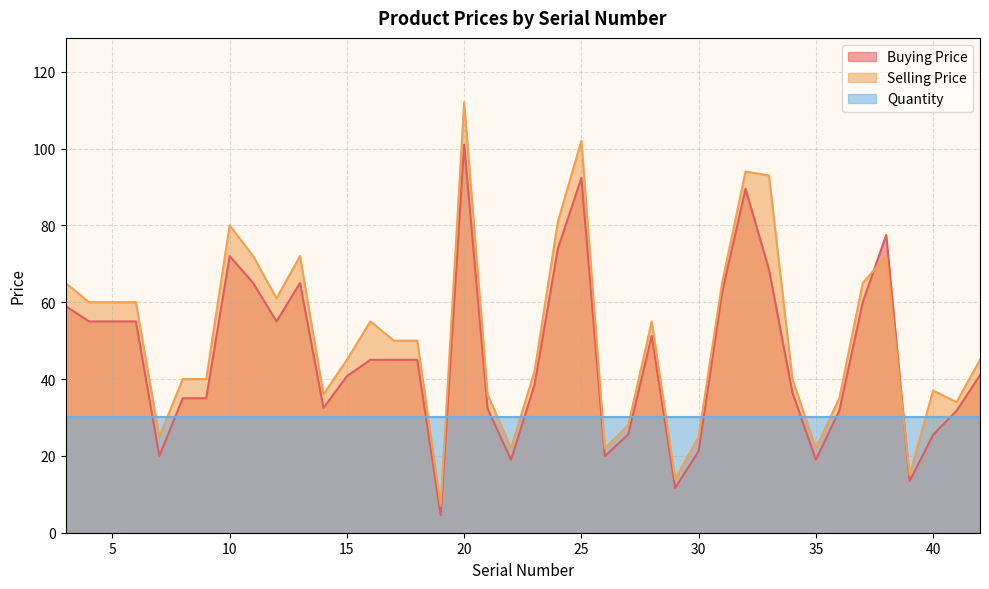

What is the value of the Selling Price point at the 4th from the left?

60.0